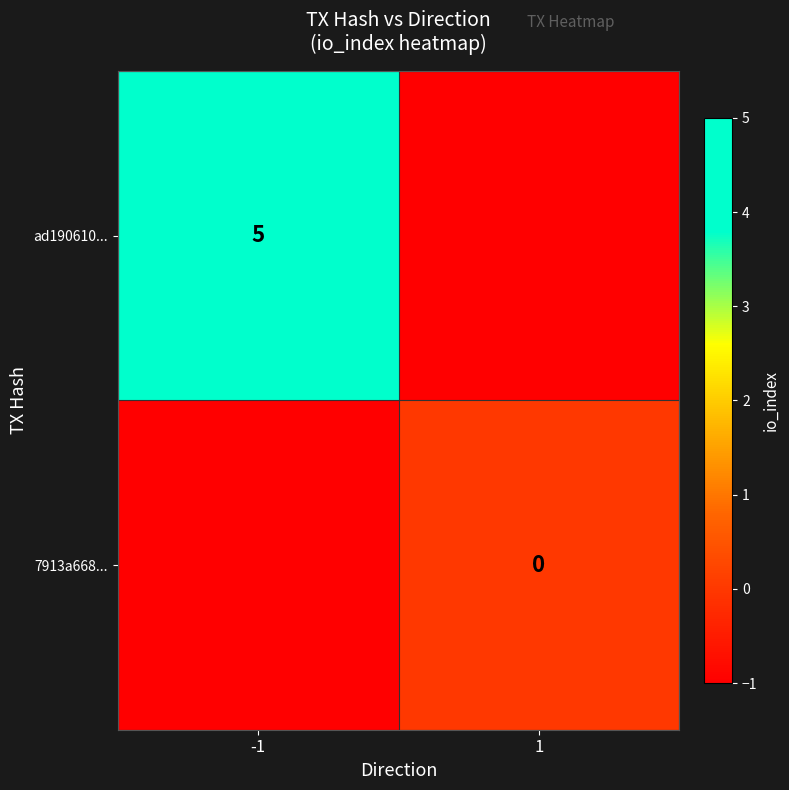

Is the value of ad190610... at -1 greater than the value of 7913a668... at 1?

Yes